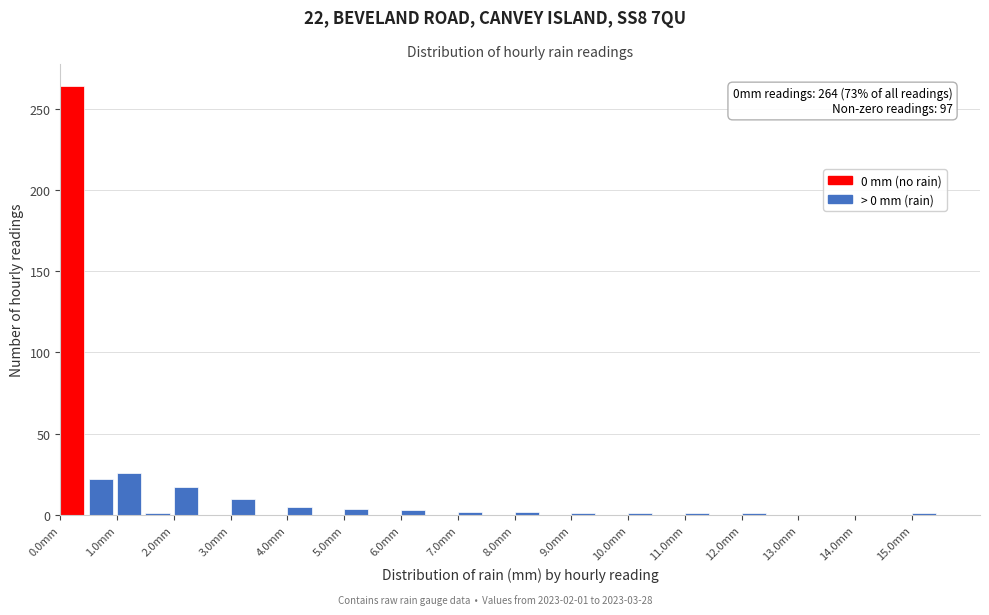

Over which range of the x-axis is the bar tallest?

0.0 to 0.5